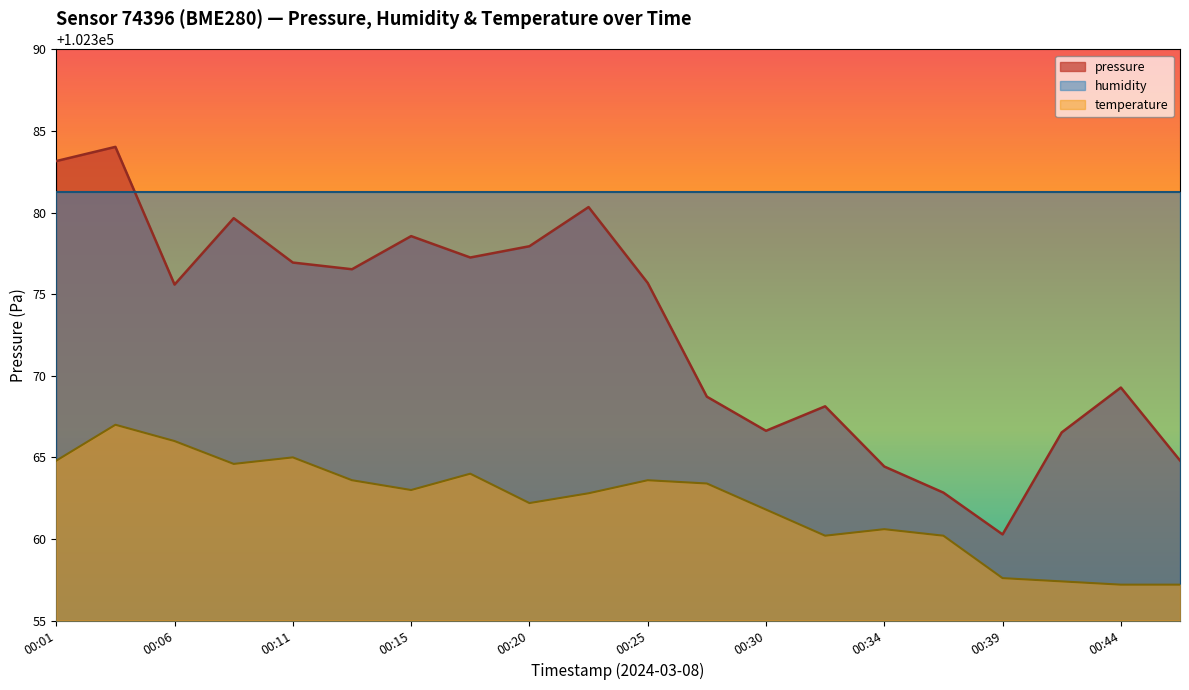

Rank the categories by temperature value from highest to lowest.

00:04, 00:06, 00:11, 00:01, 00:08, 00:18, 00:13, 00:25, 00:27, 00:15, 00:23, 00:20, 00:30, 00:34, 00:32, 00:37, 00:39, 00:41, 00:44, 00:46